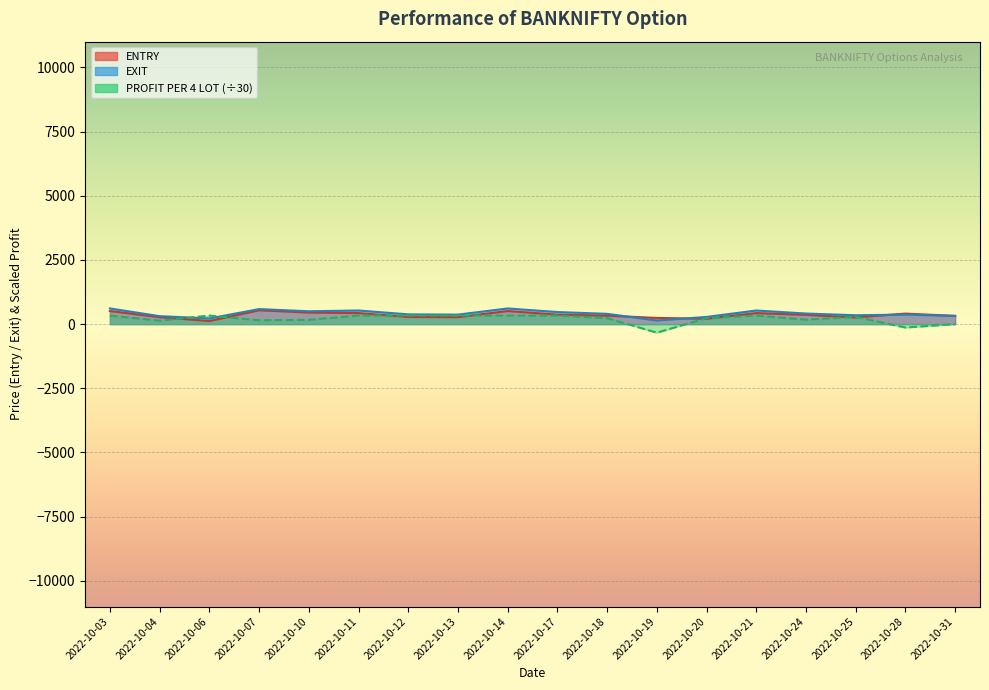

What is the average value of the PROFIT PER 4 LOT series?

198.5